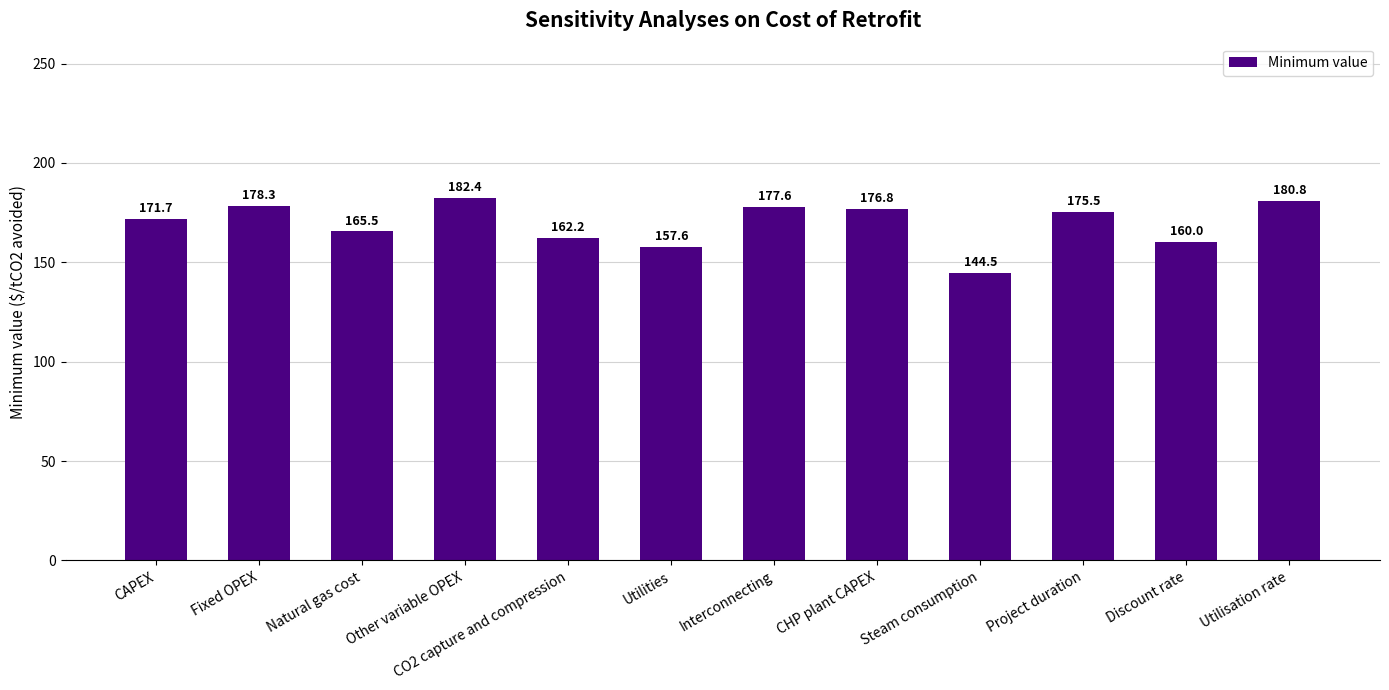

What is the label of the 4th bar from the left?

Other variable OPEX